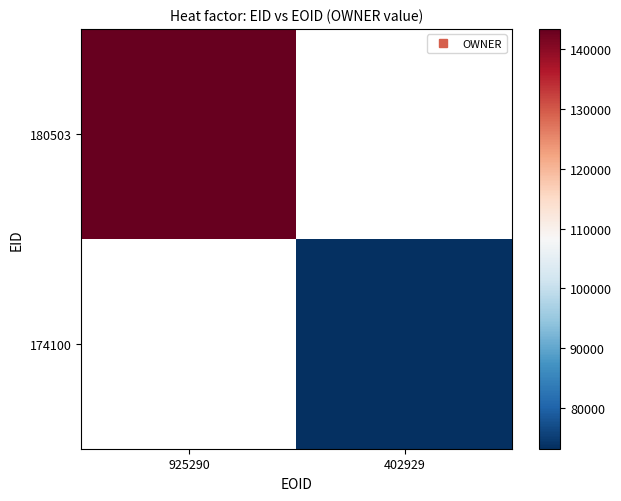

Which category has the lowest value across all series?

402929